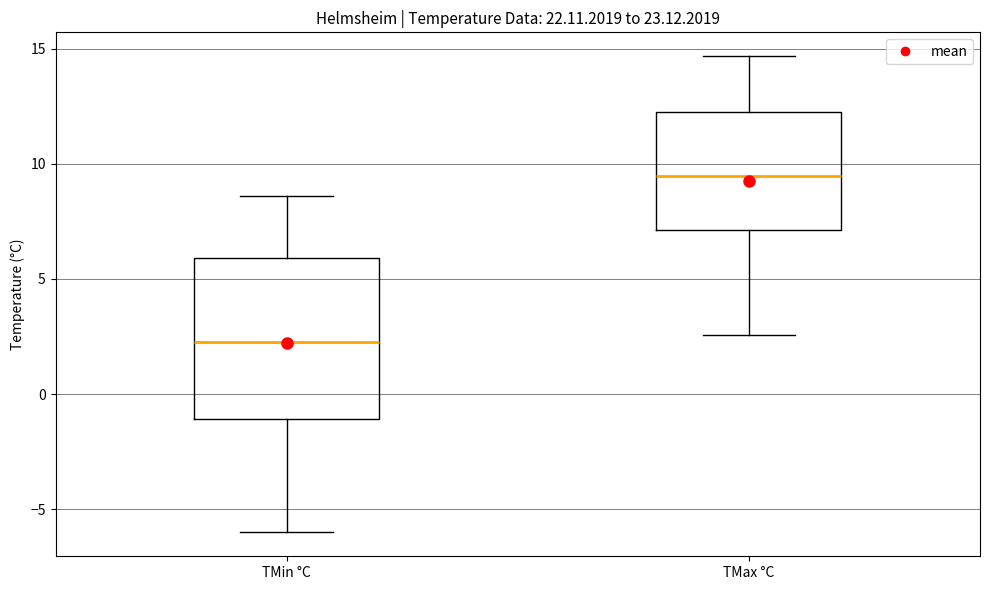

Which box is the tallest, from its lower edge to its upper edge?

TMin °C